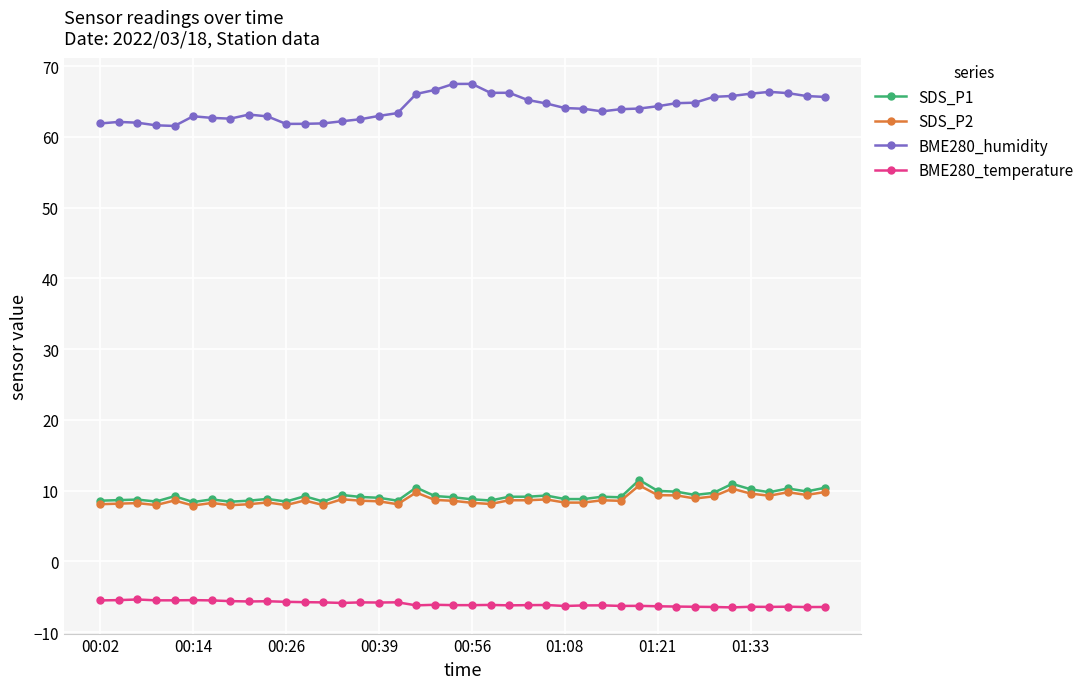

What is the maximum value for SDS_P1?

11.5